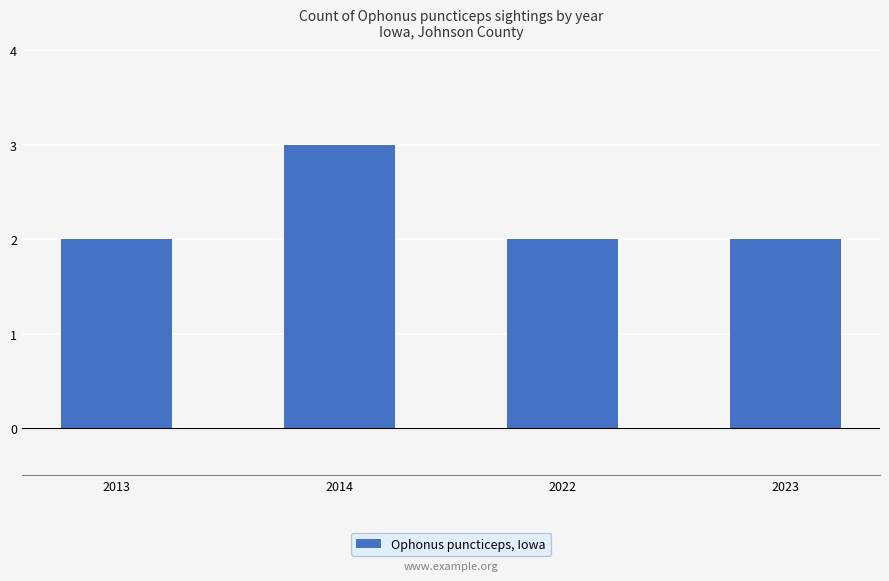

True or false: the data shows 2 at 2013.

True